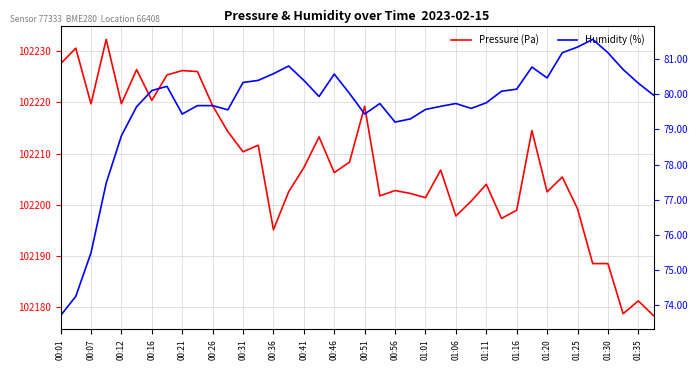

How many lines are shown in the chart?

2